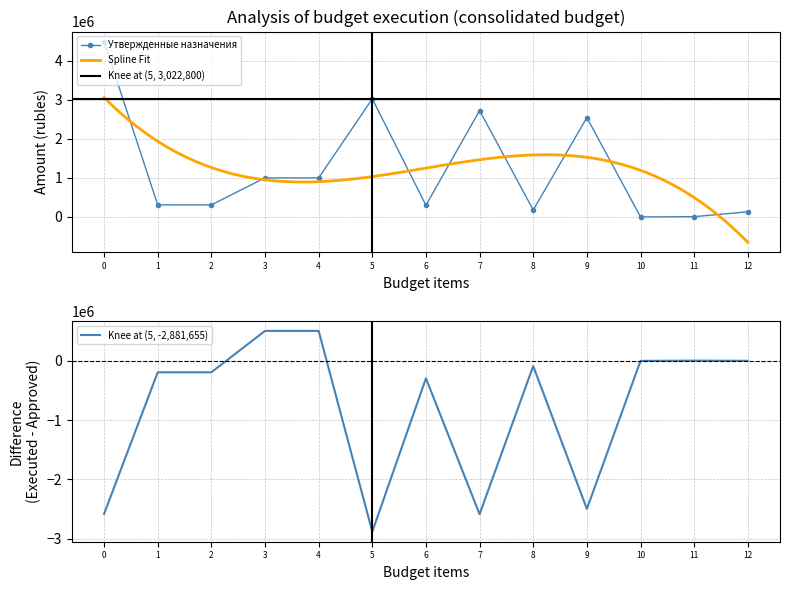

What is the maximum value for Утвержденные назначения?

4487600